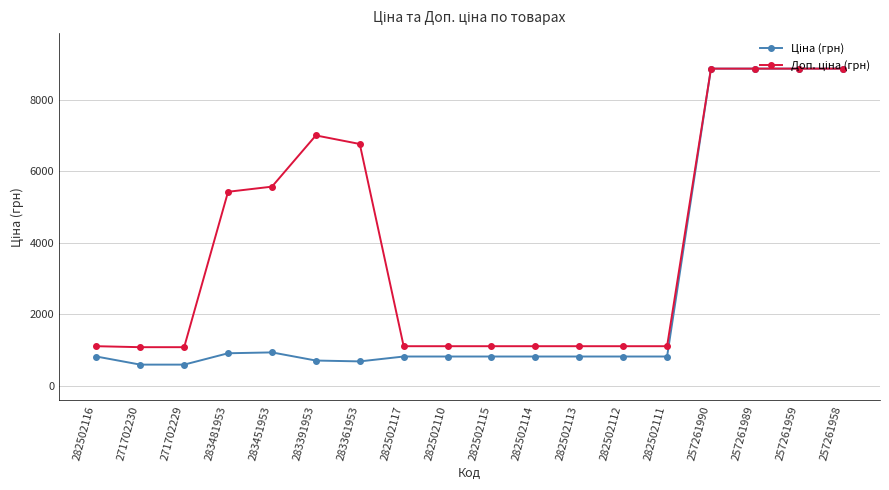

At how many categories does at least one series exceed 4170?

8